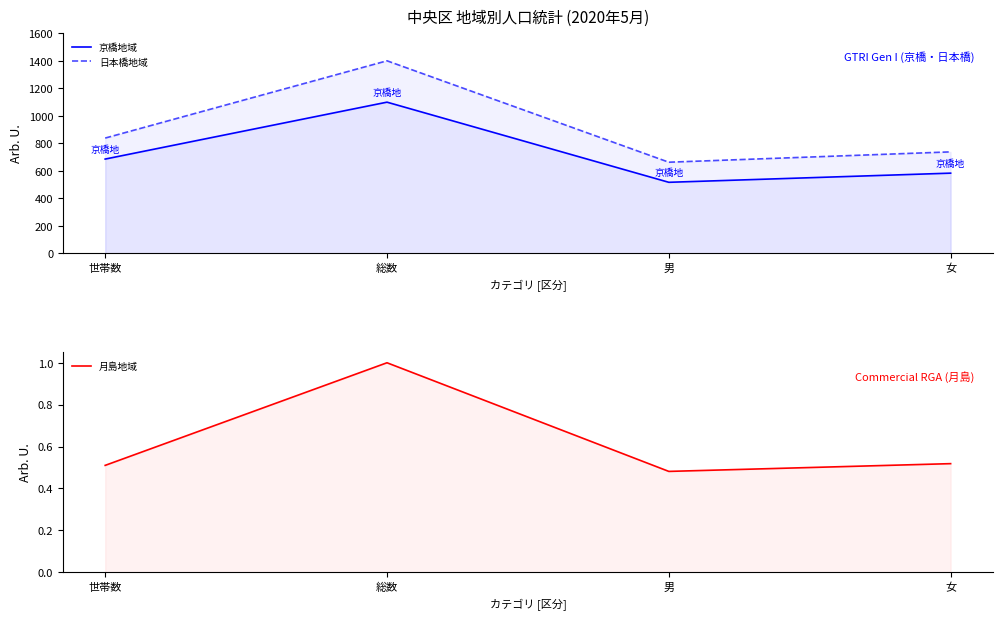

What is the difference between the highest and lowest values at 世帯数?

837.4